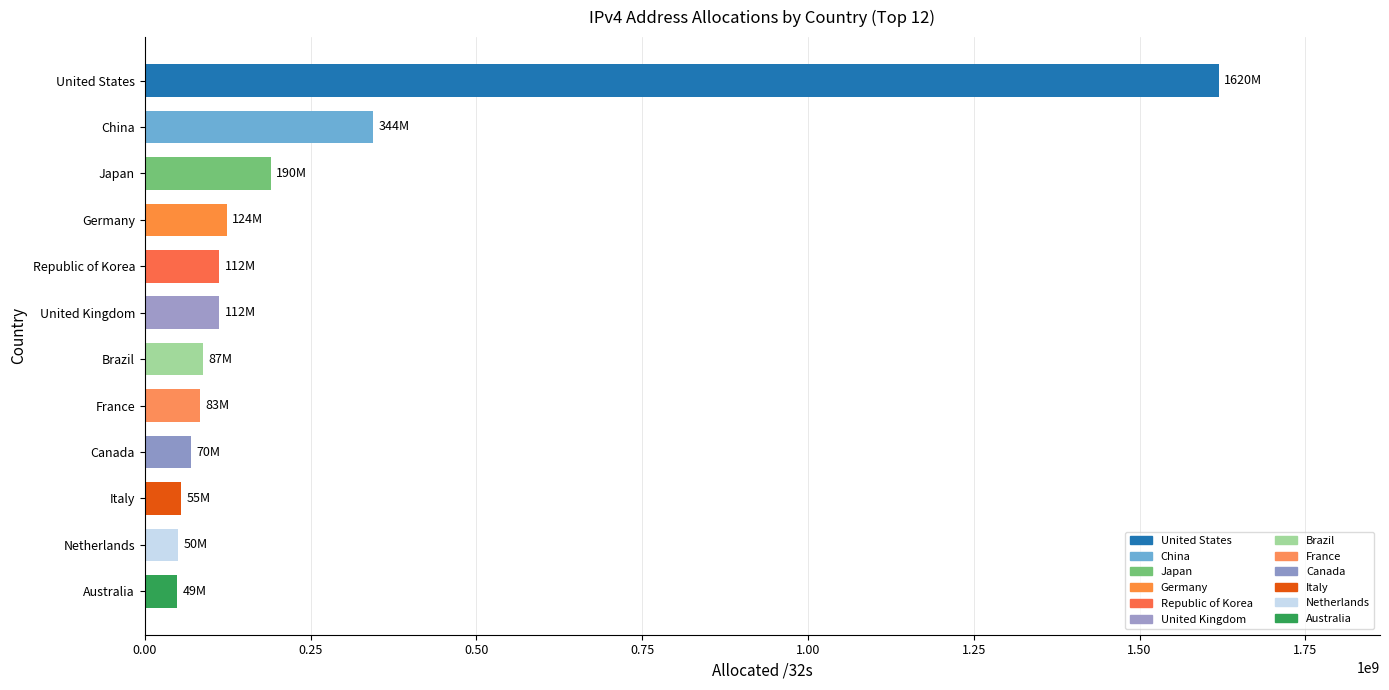

What is the difference between the second highest and second lowest values?

293984480